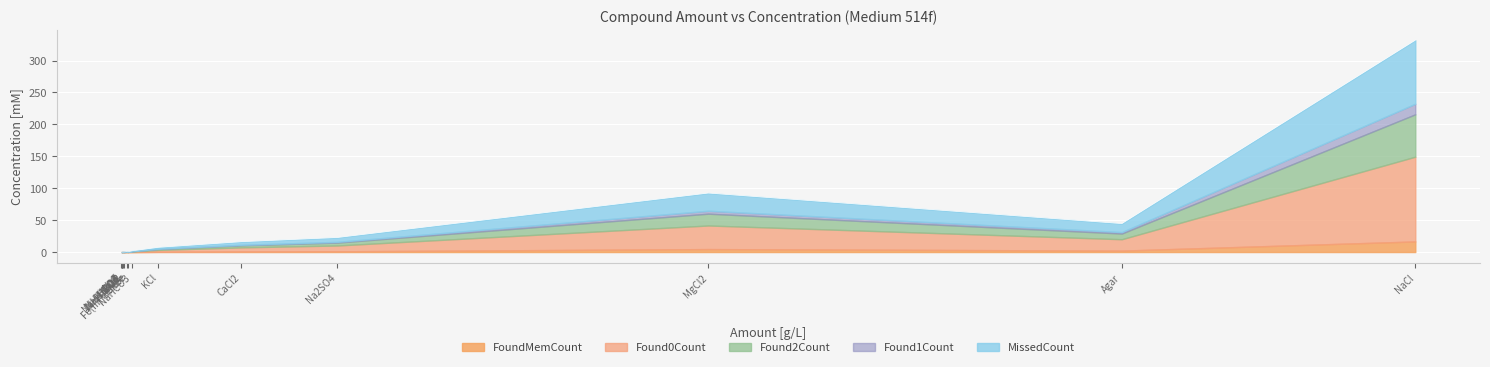

What is the difference between the values at NaF and SrCl2?

0.2